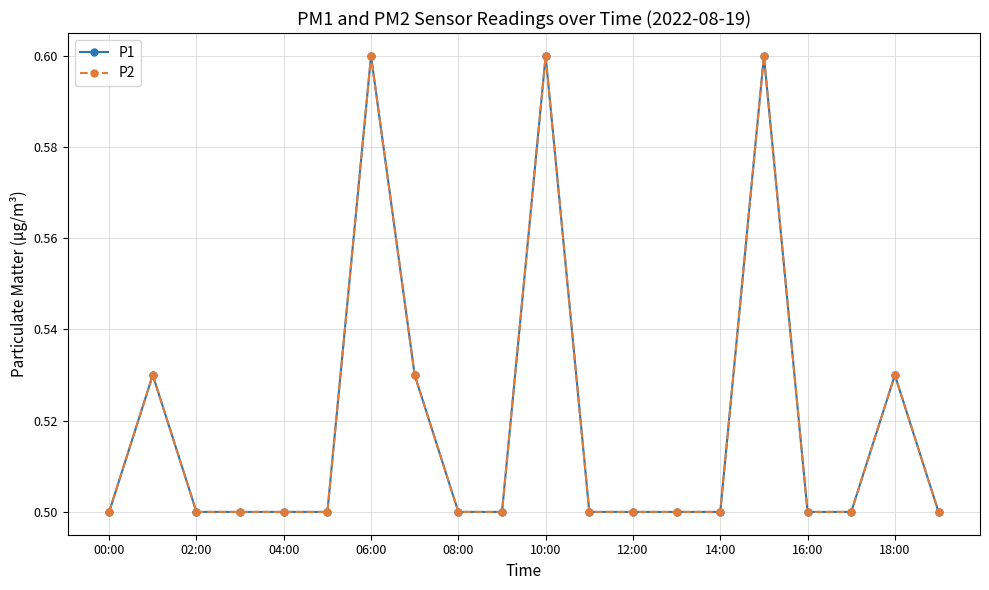

Is this an area chart (filled region under the line)?

No